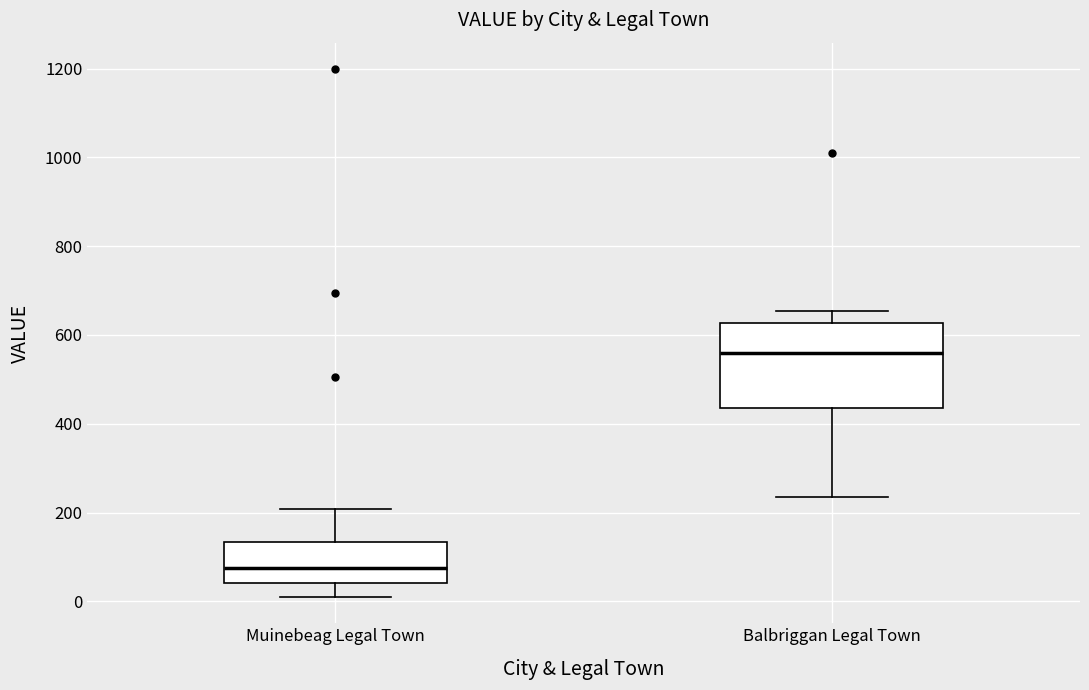

Reading left to right, read every box against the y-axis: the position of its median line, the range the box covers, and the ends of its whiskers. The values are not printed on the chart, so give them approximately, as read against the axis.

Muinebeag Legal Town: median 80, box 40 to 140, whiskers 20 to 200
Balbriggan Legal Town: median 560, box 440 to 620, whiskers 240 to 660